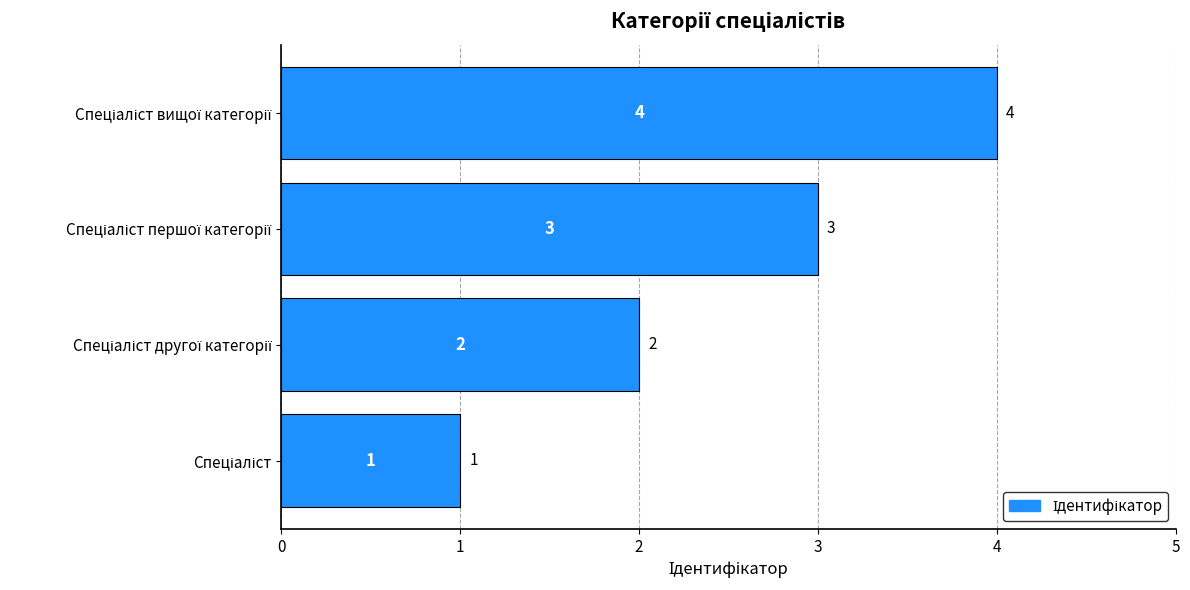

What is the greatest value displayed?

4